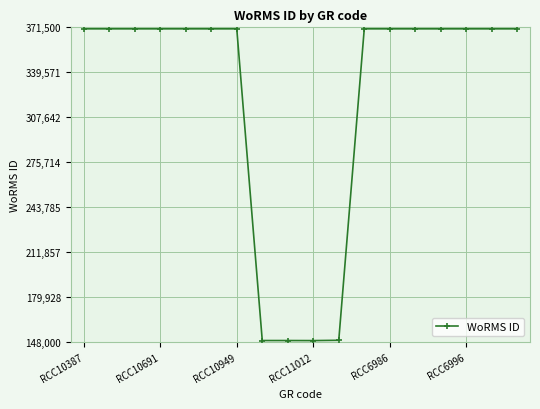

What is the difference between the maximum and minimum values?

221434